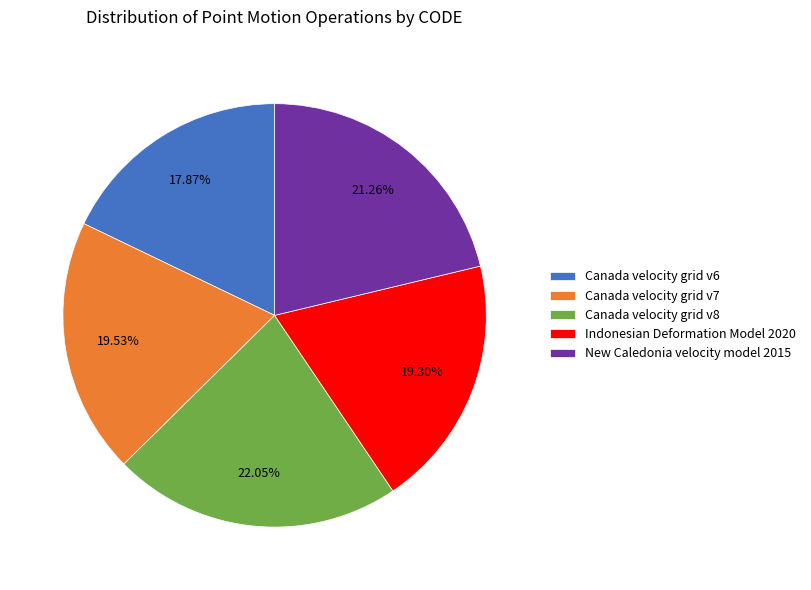

What is the largest slice in the pie chart?

Canada velocity grid v8